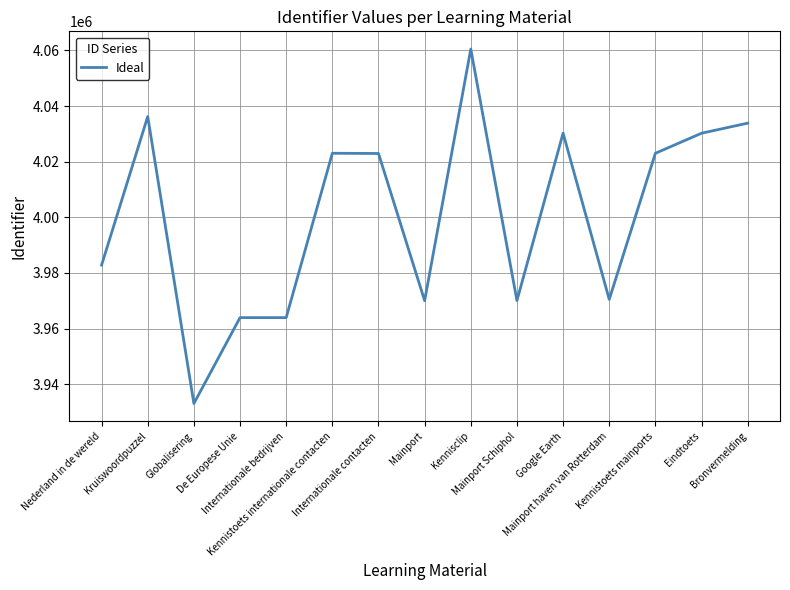

What is the approximate value at Kennisclip?

4060482